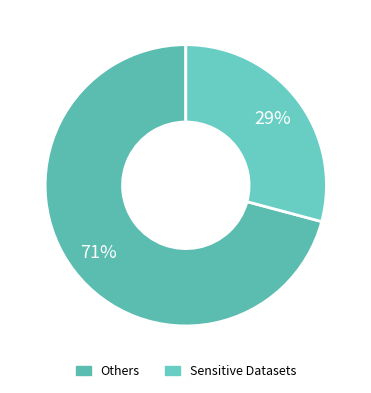

Is there a majority slice in this chart?

Yes